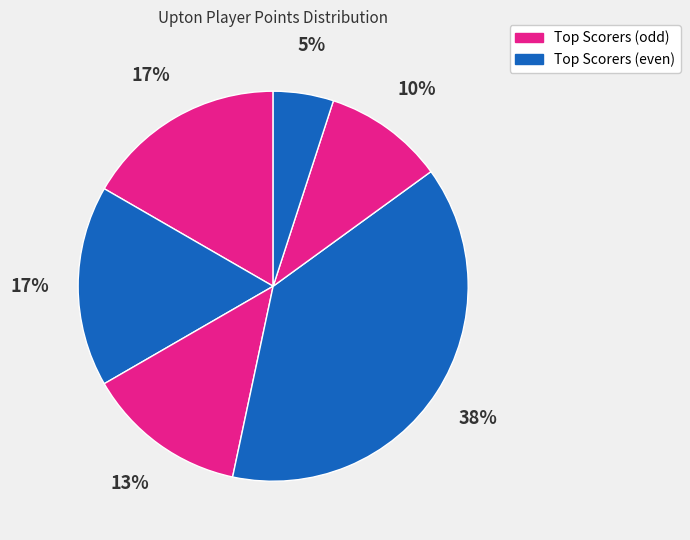

Rank the categories by value from highest to lowest.

Payton Watt, Dawson Butts, Dillon Barritt, Clayton Louderback, Jess Claycomb, Jayden Caylor